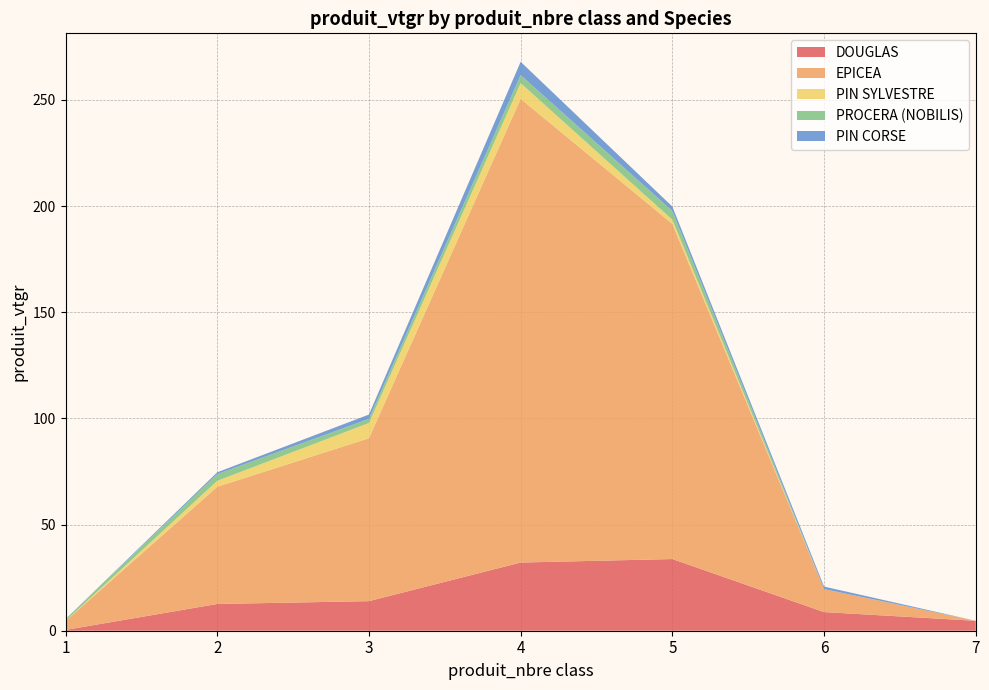

Reading left to right, list all the values displayed in this chart.

DOUGLAS: 0.4	12.6	13.9	32.1	33.8	8.8	4.7
EPICEA: 4.2	55.2	76.7	218.4	157.9	10.8	0.0
PIN SYLVESTRE: 0.1	2.8	7.2	7.4	1.9	0.0	0.0
PROCERA (NOBILIS): 0.8	3.1	1.9	3.8	4.1	0.0	0.0
PIN CORSE: 0.0	0.9	2.0	6.3	2.1	1.2	0.0